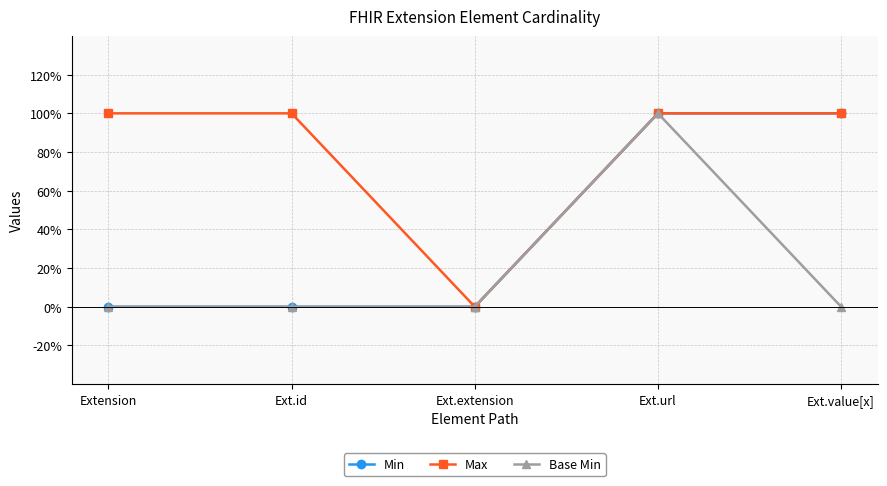

At which category is the sum across all series the highest?

Ext.url